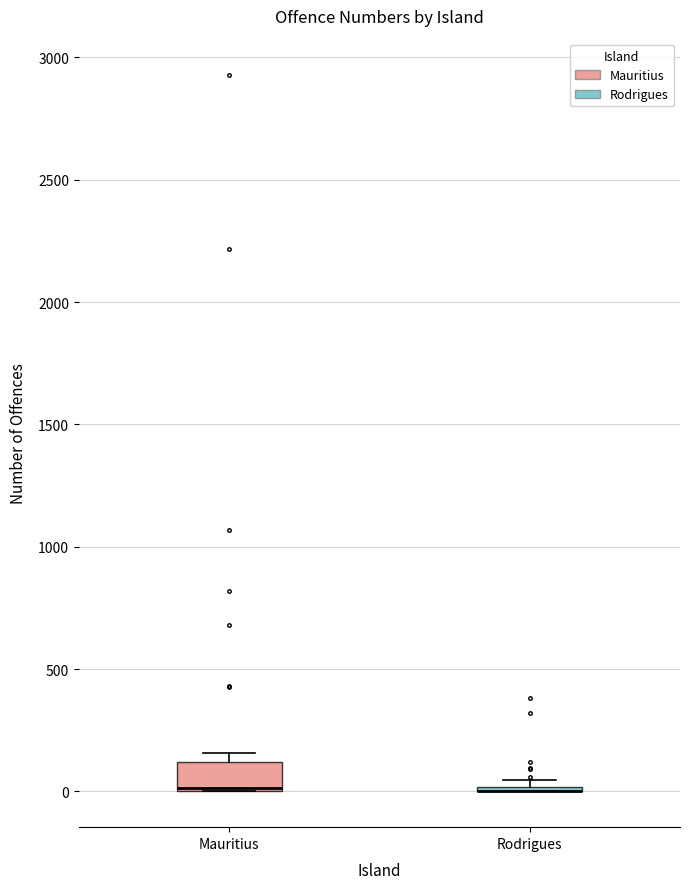

Comparing the boxes themselves (not the whiskers), which one is the tallest?

Mauritius